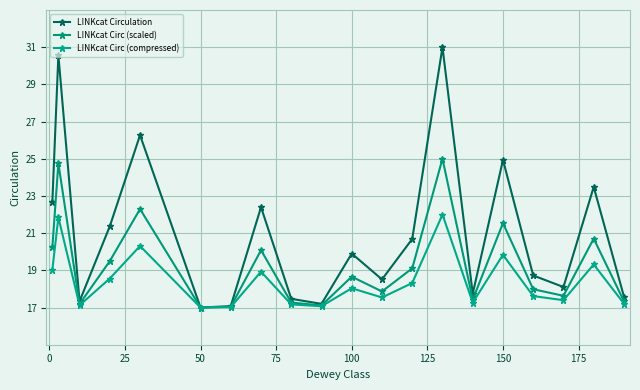

List the series in order of their peak value, highest first.

LINKcat Circulation, LINKcat Circ (scaled), LINKcat Circ (compressed)